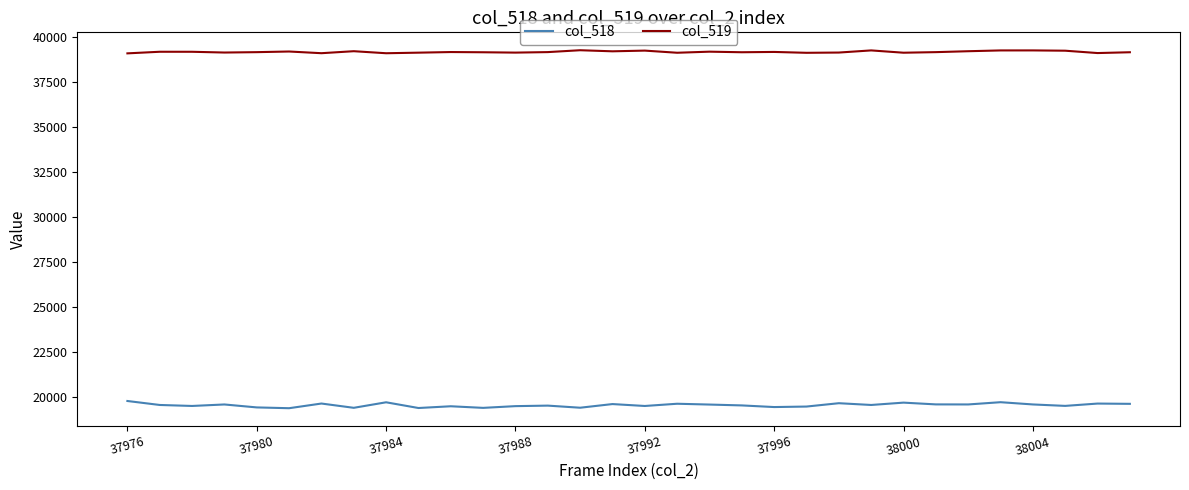

How many lines are shown in the chart?

2